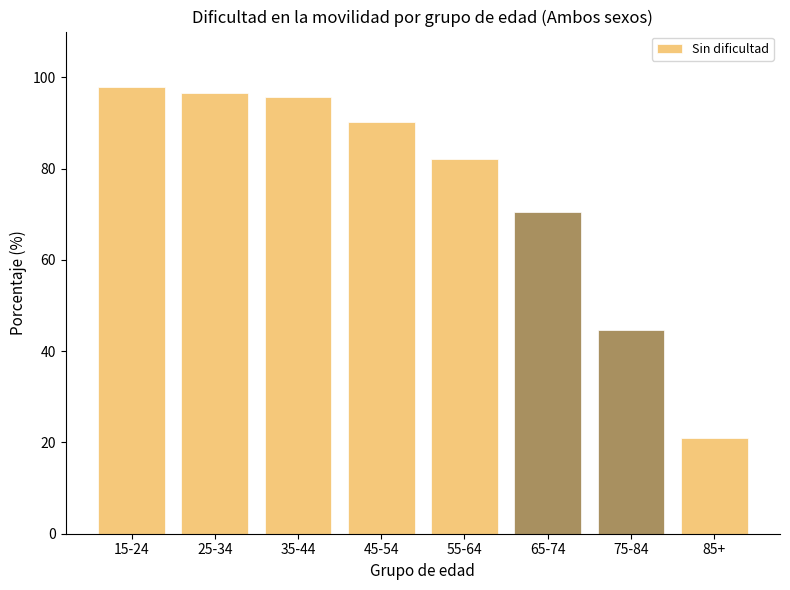

Where is the data nearest to the value 59?

65-74